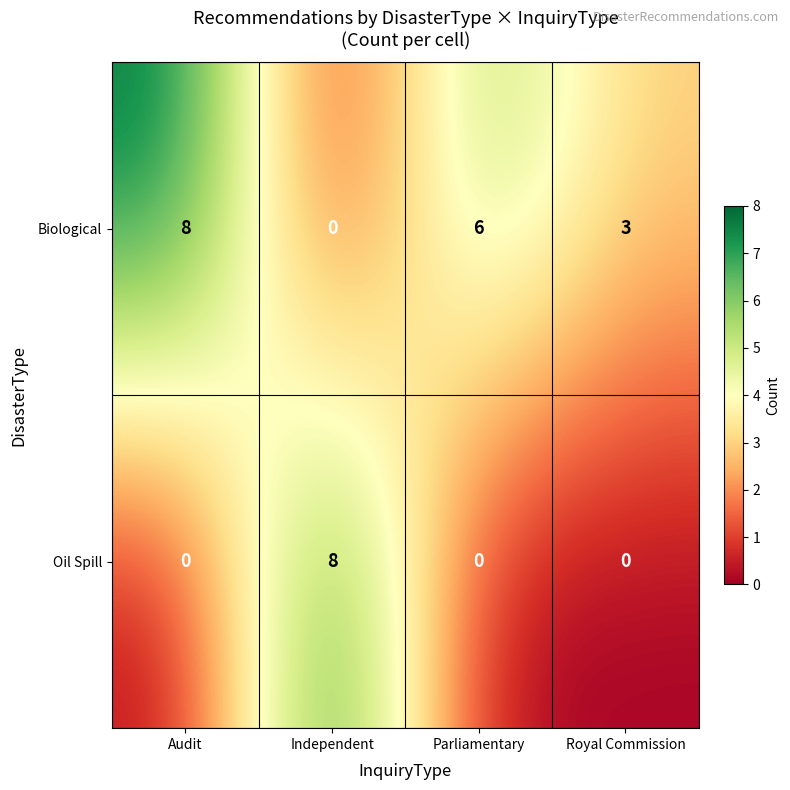

Reading right to left, list all the values displayed in this chart.

Biological: Royal Commission=3	Parliamentary=6	Independent=0	Audit=8
Oil Spill: Royal Commission=0	Parliamentary=0	Independent=8	Audit=0